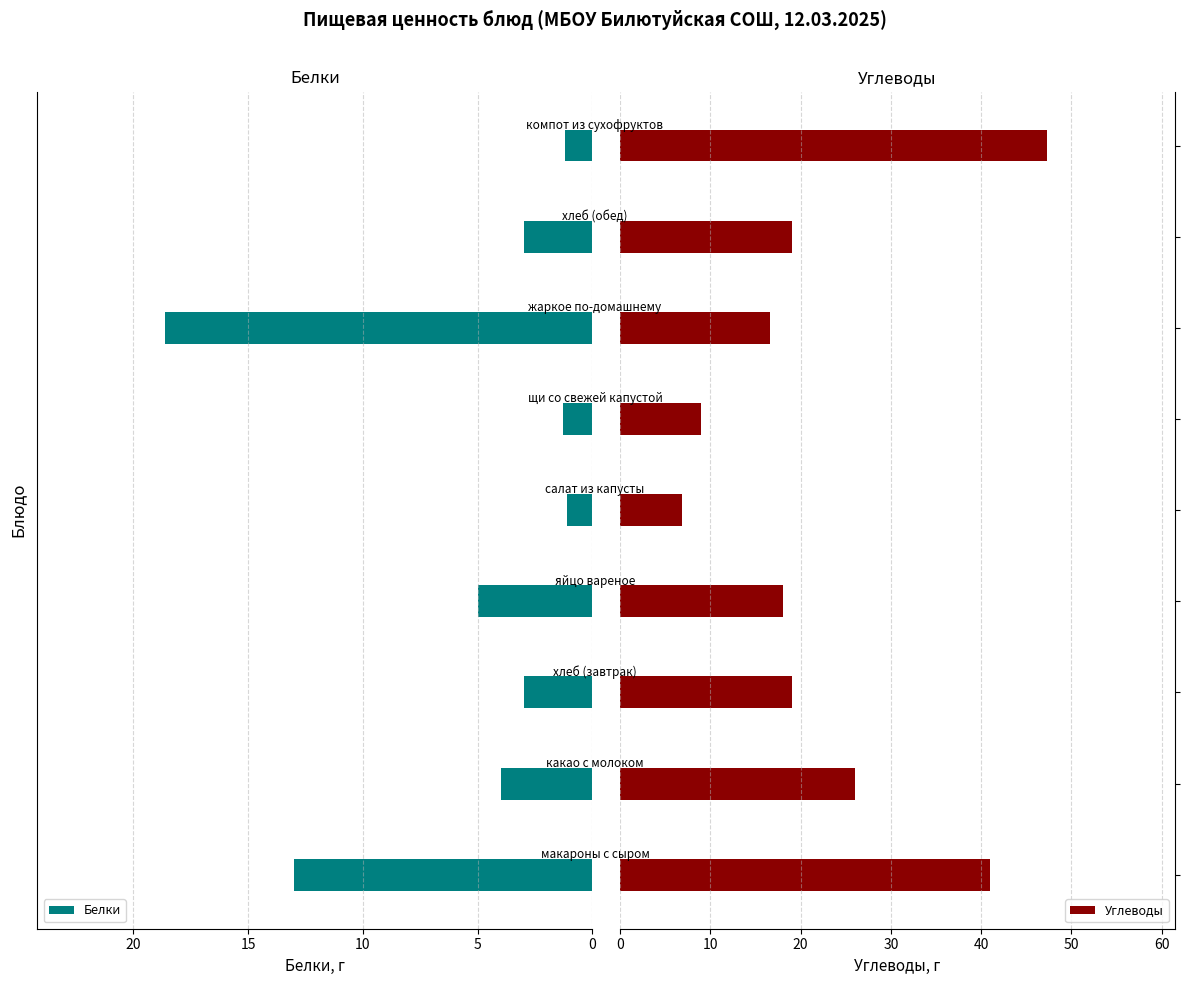

What is the sum of the Белки values at 0 and 5?

17.0